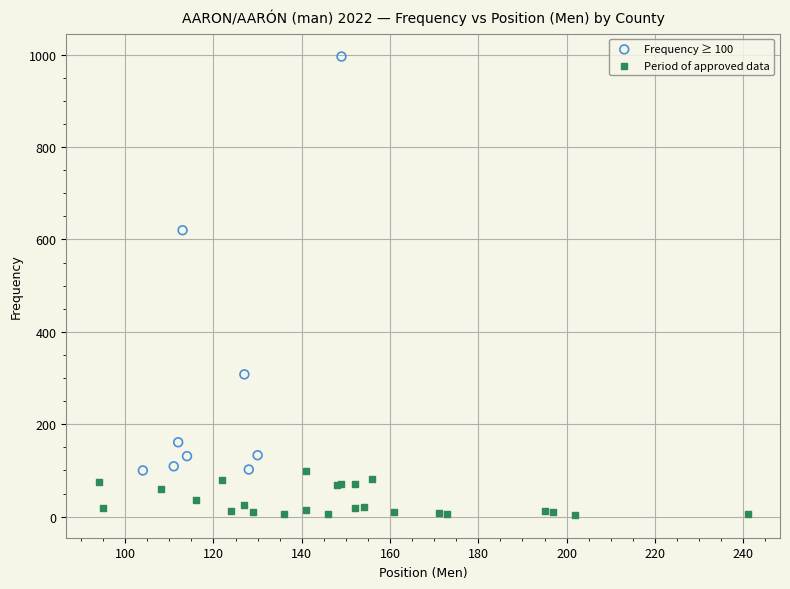

Which series contains the highest Y value?

Frequency ≥ 100